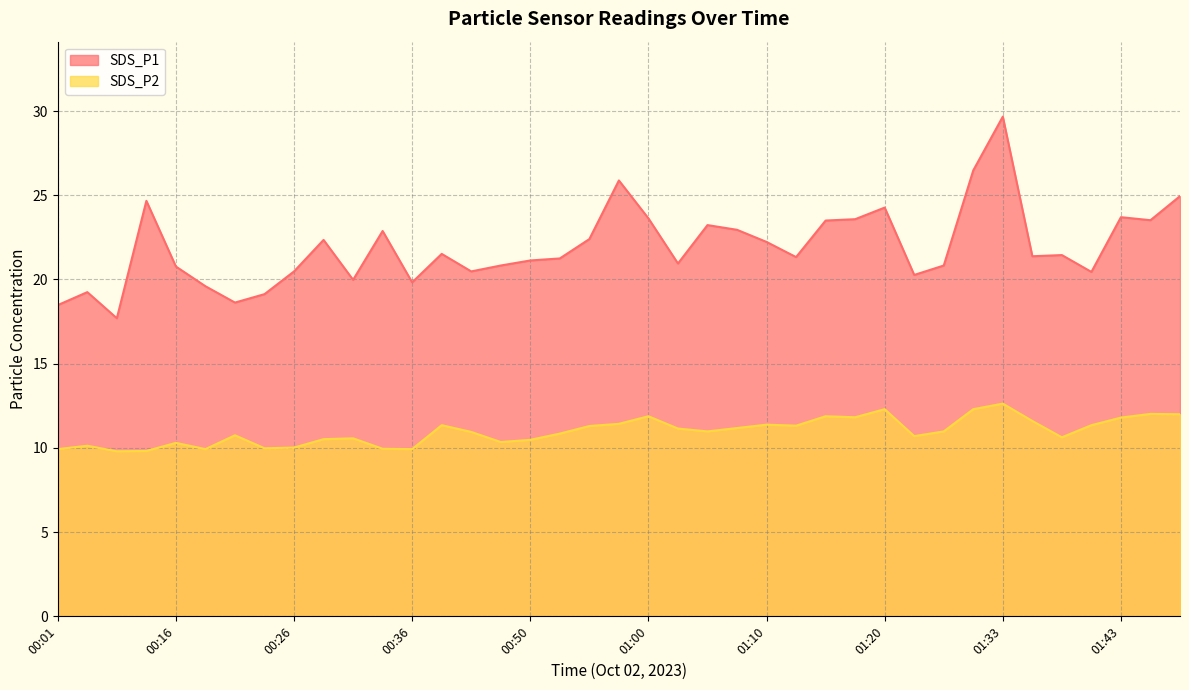

What is the difference between the maximum and minimum values in the SDS_P1 series?

12.0